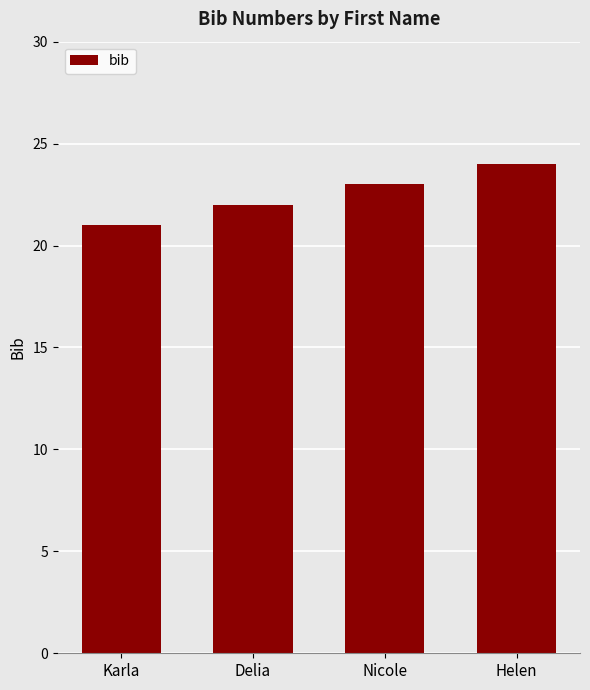

What is the smallest value displayed?

21